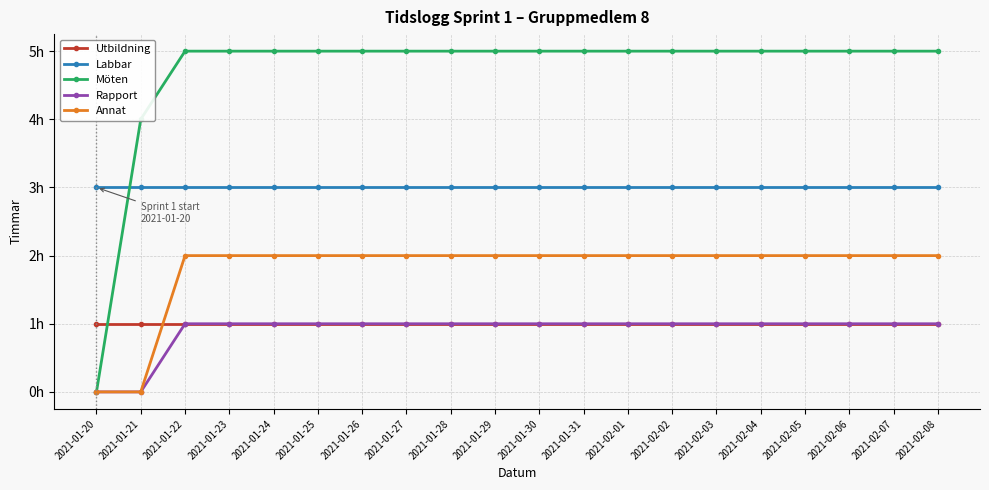

True or false: Labbar has more than 2 points higher than both neighbors.

False